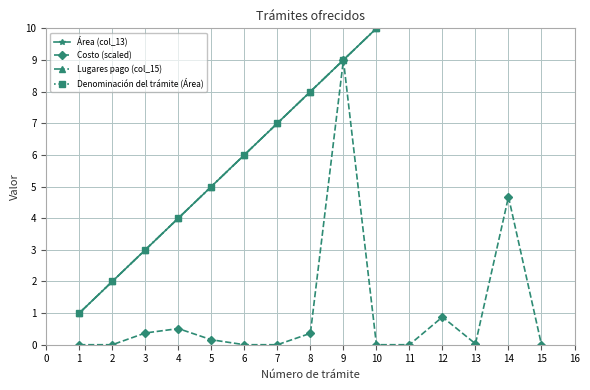

Which series has the largest range (max minus min)?

Área (col_13)